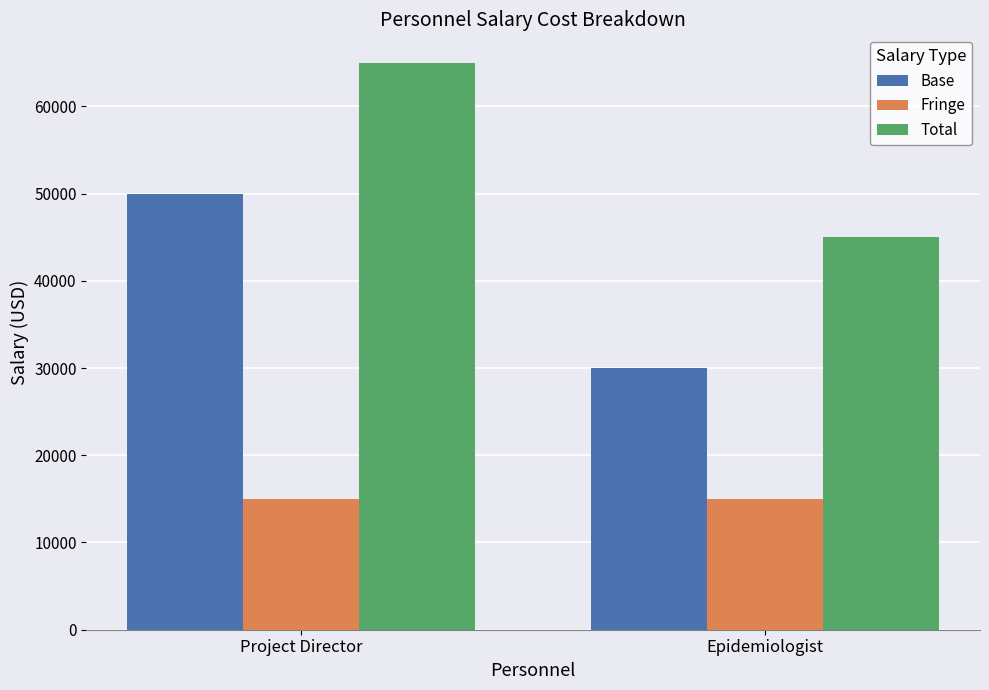

How many groups of bars are there?

2